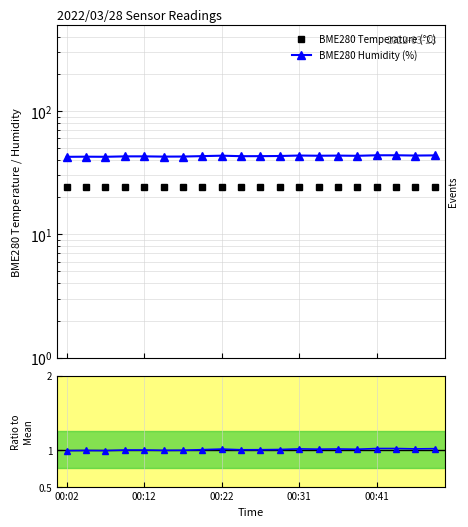

How many categories are shown in the chart?

20